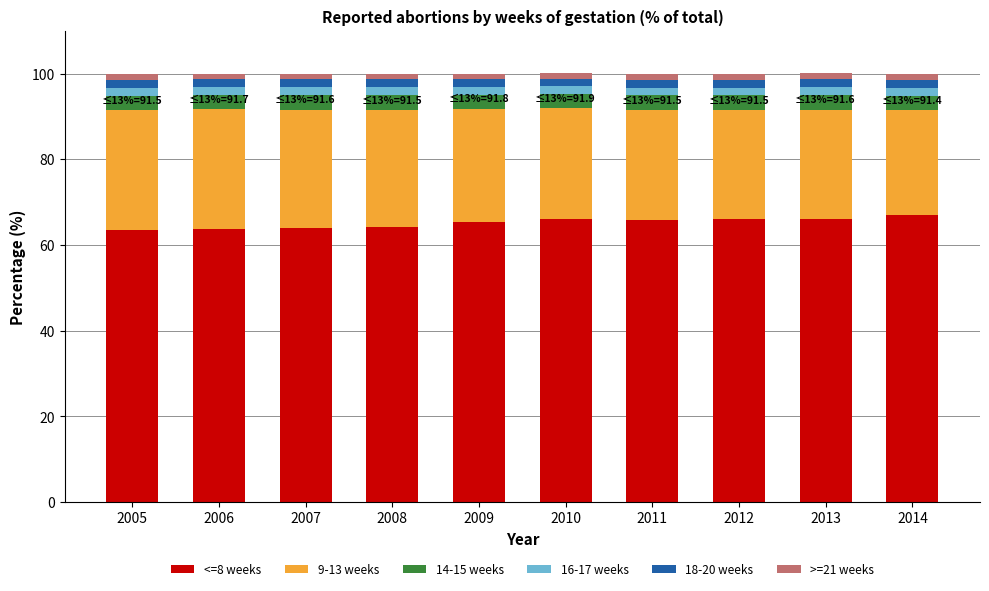

What is the sum of all <=8 weeks values?

651.6